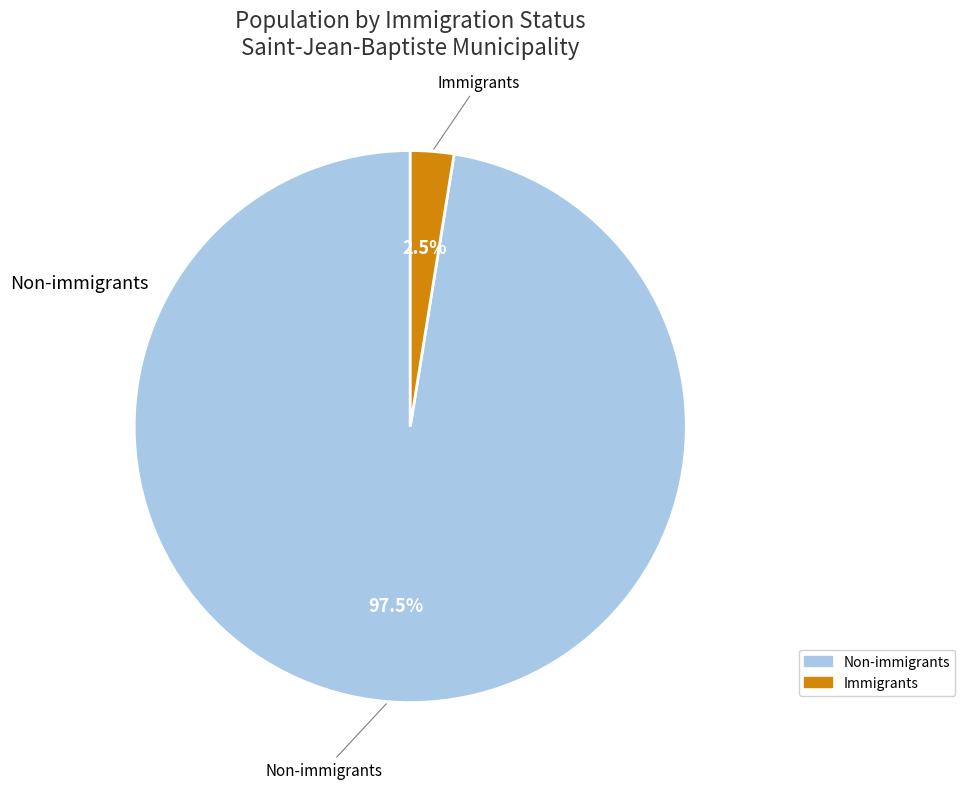

How many slices are in this pie chart?

2